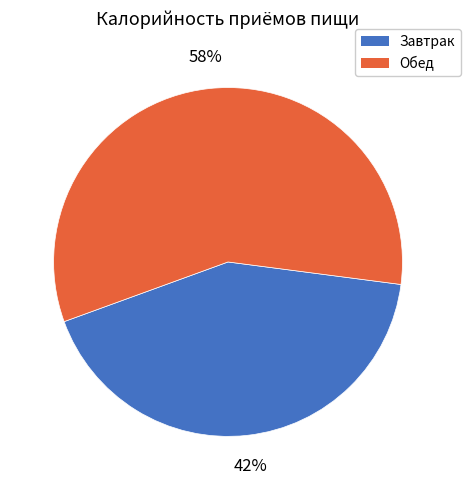

What percentage is the Обед slice, to the nearest percent?

58%